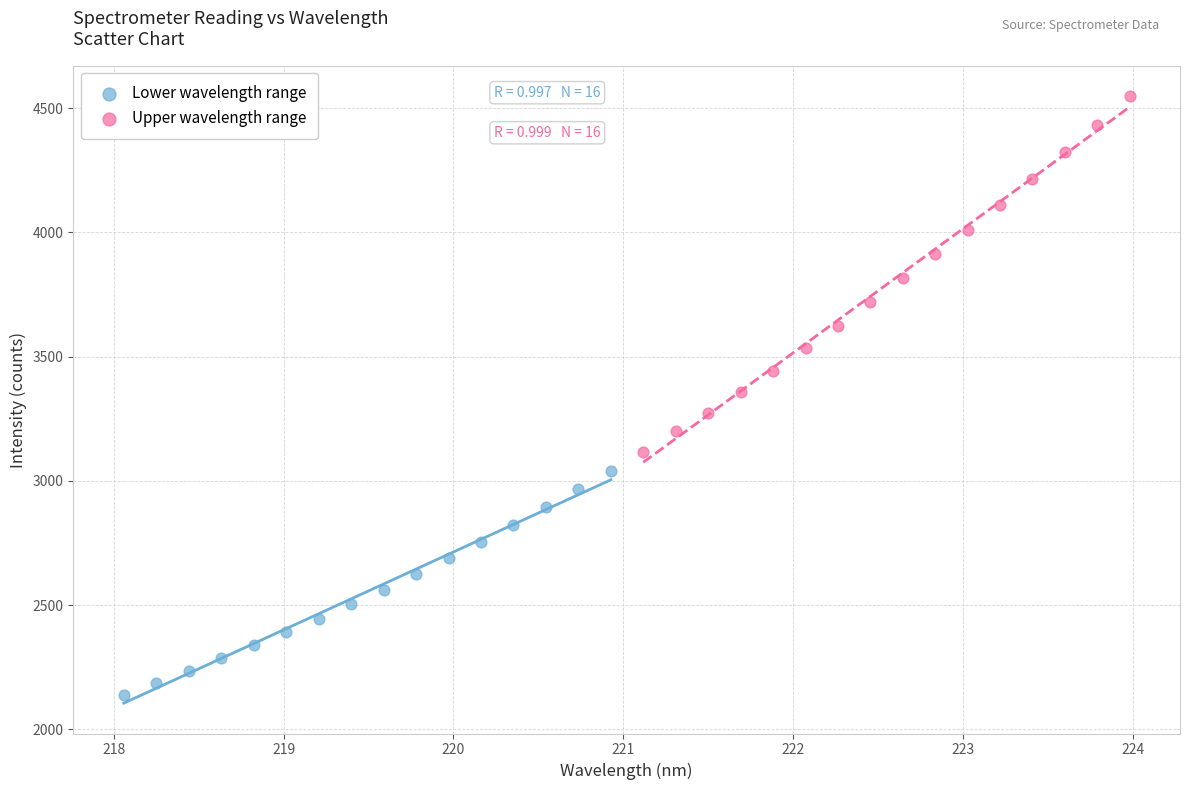

Which series reaches the maximum Y coordinate?

Upper wavelength range